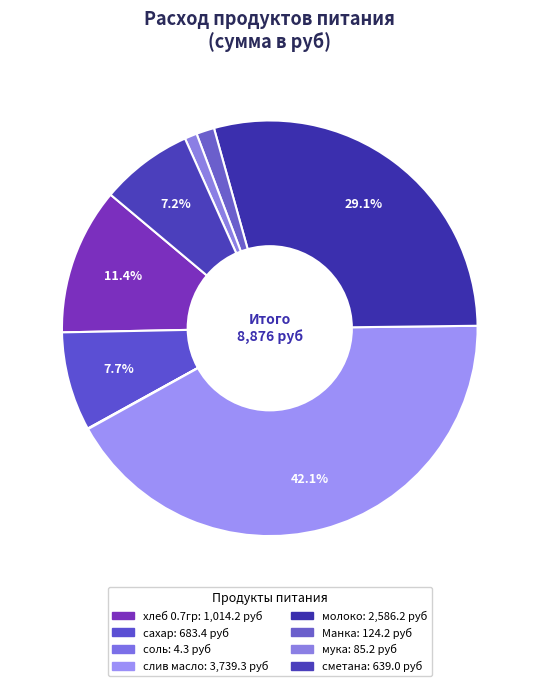

Is there any slice that represents more than half of the pie?

No